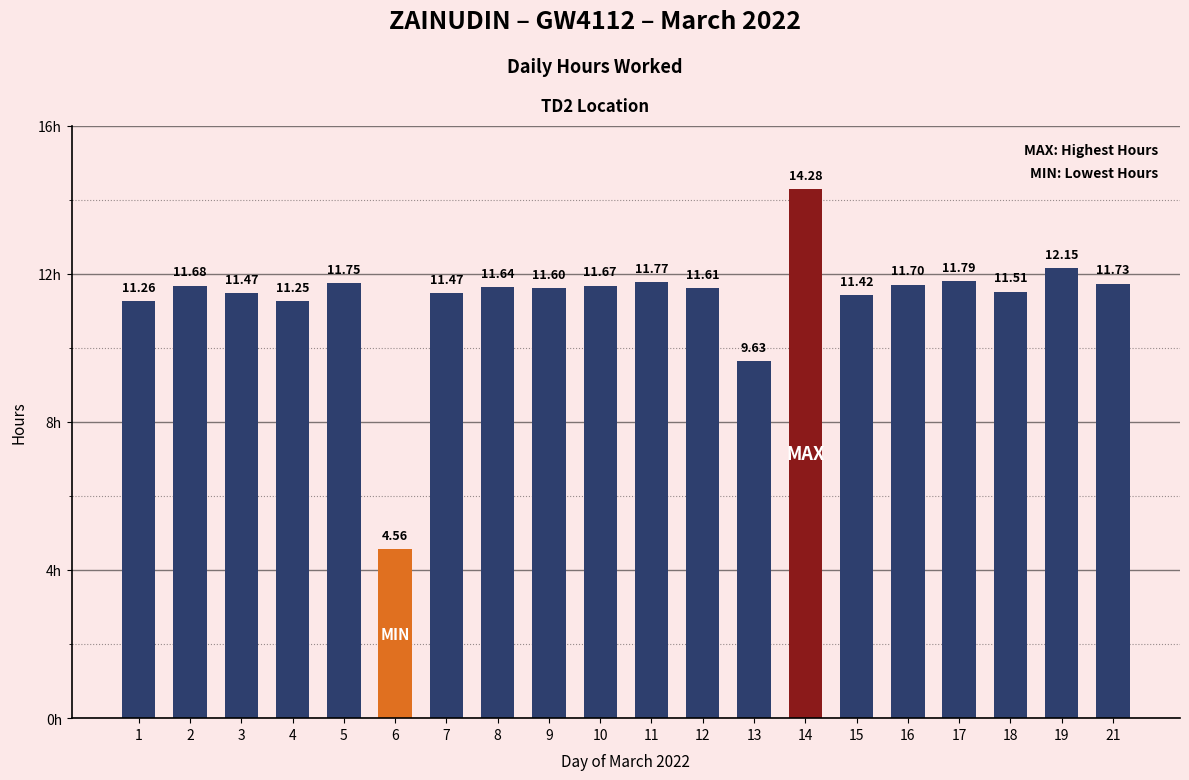

What is the greatest value displayed?

14.3